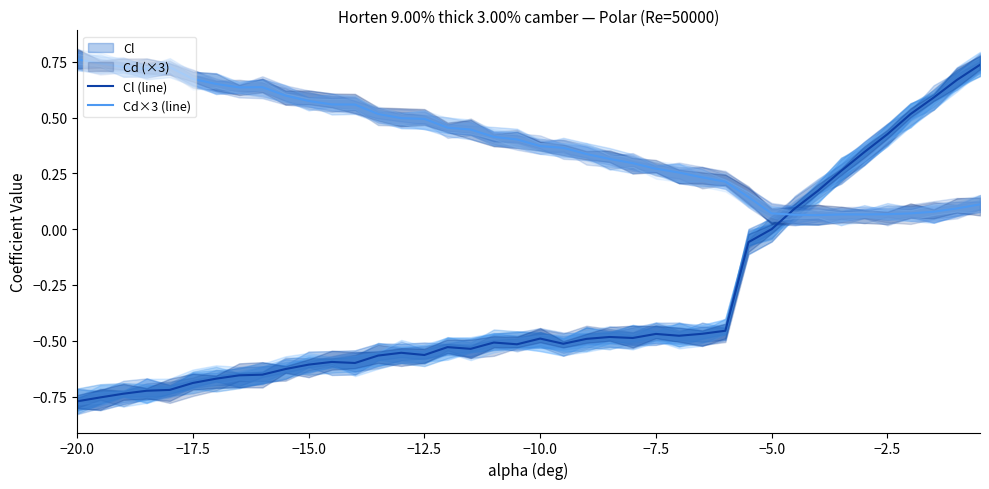

Does the chart have visible grid lines?

No